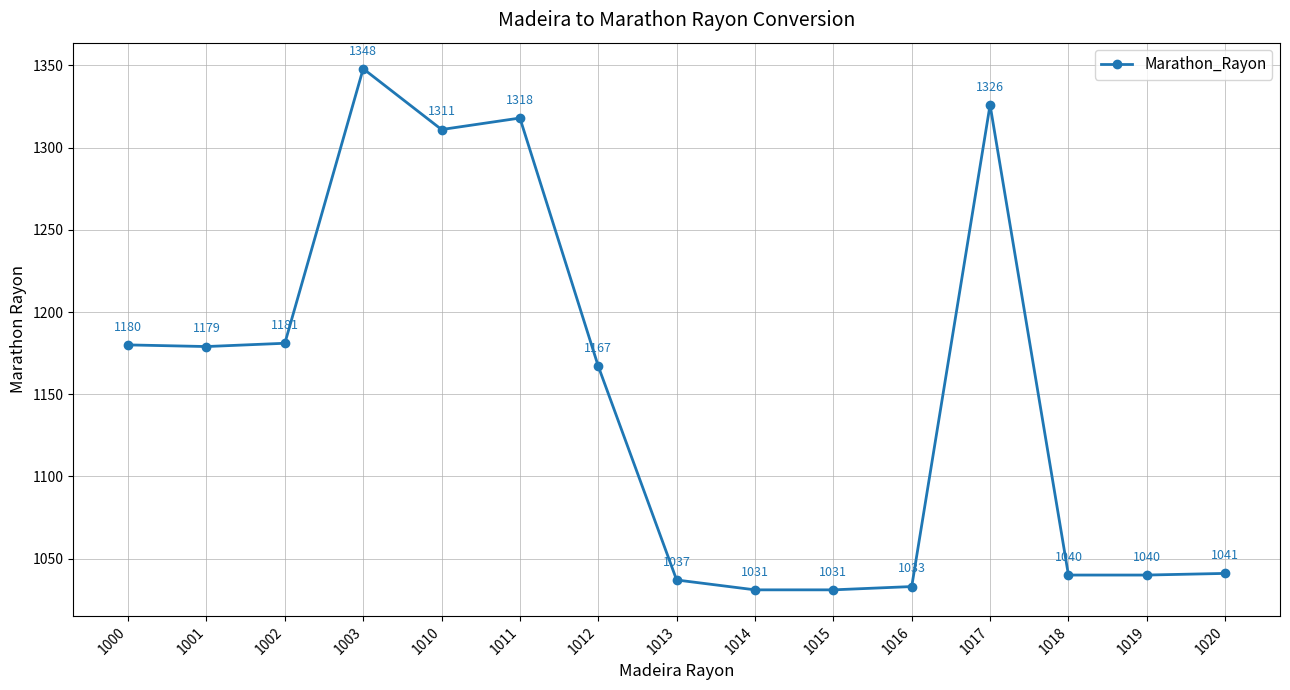

At which label does the data first exceed 1167?

1000